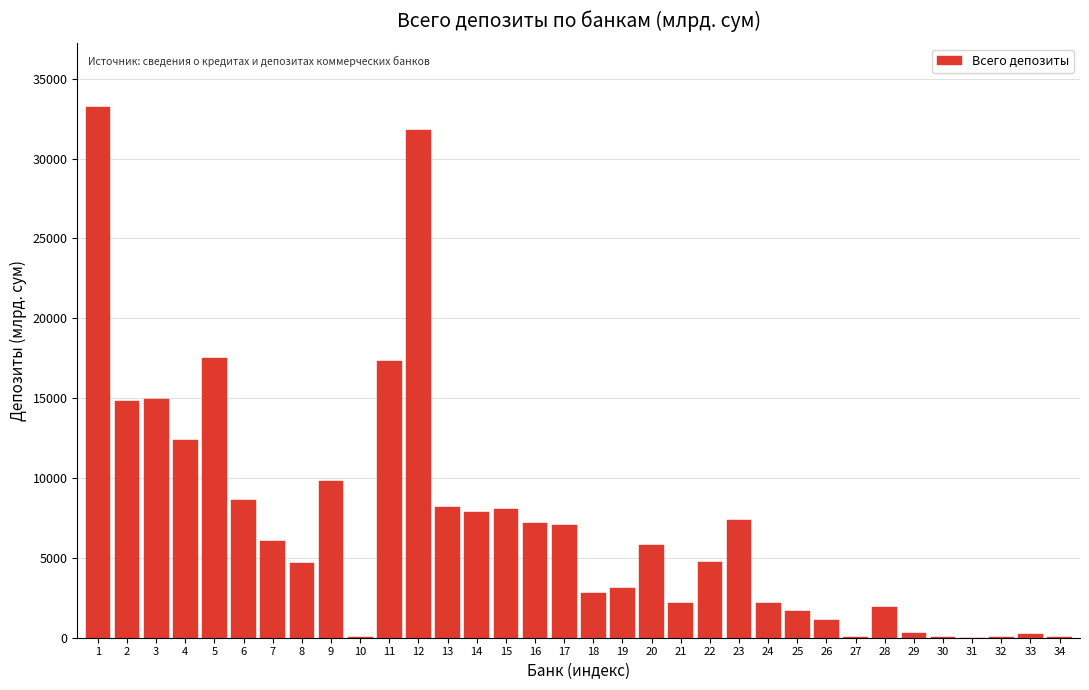

Is it true that the value at 21 is 2146.8?

True